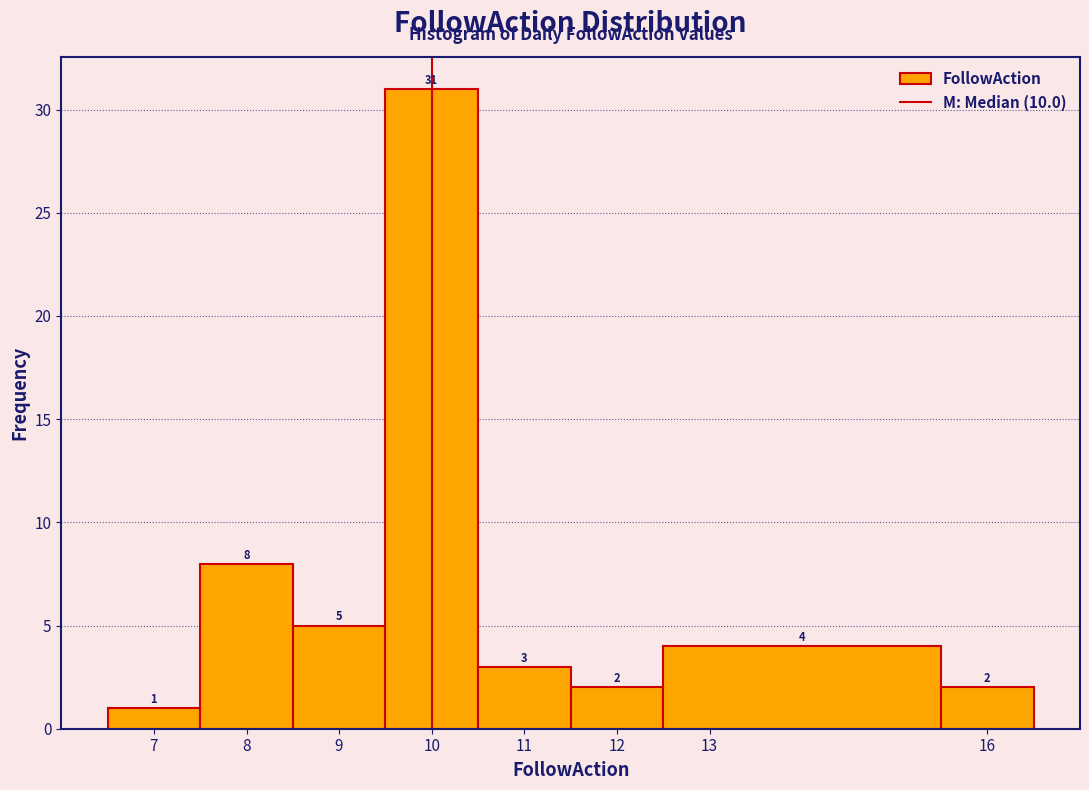

Which range on the x-axis has the tallest bar?

9.5 to 10.5